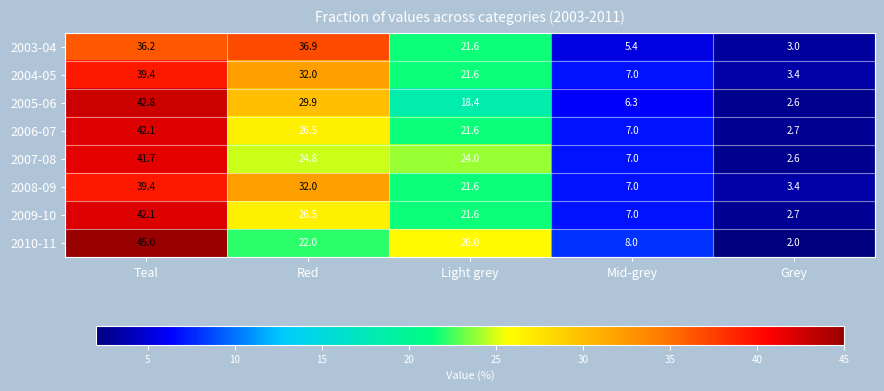

What is the sum of the 2009-10 values at Grey and Mid-grey?

9.7